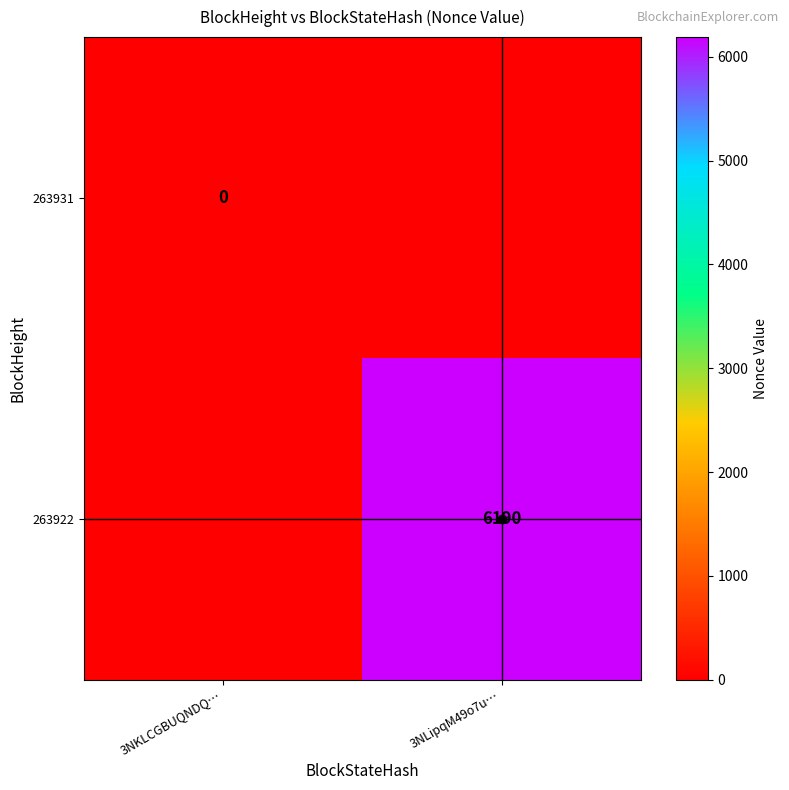

The 263922 series shows 6190 at 3NLipqM49o7u…. True or false?

True